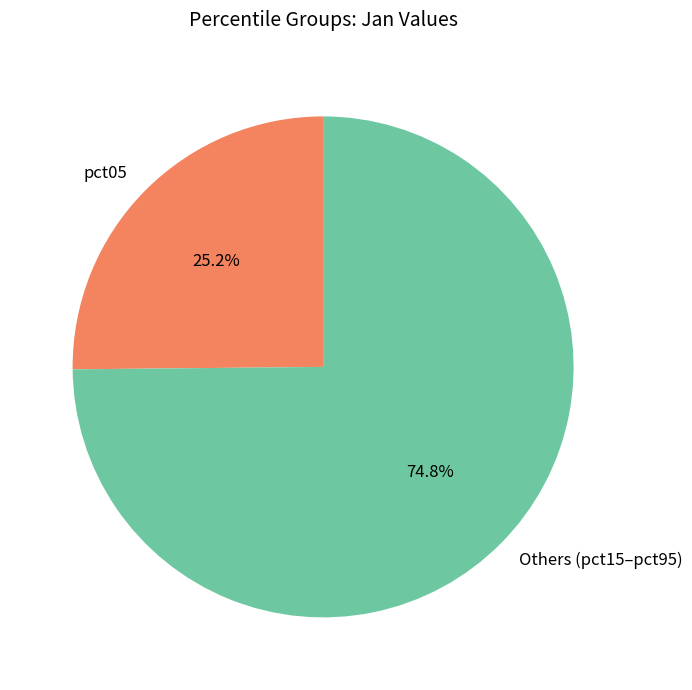

Is there any slice that represents more than half of the pie?

Yes